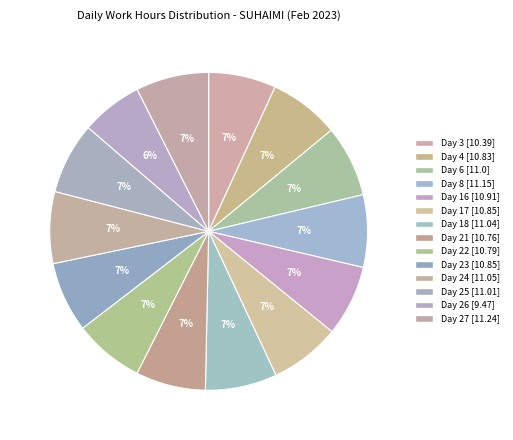

How many segments does this pie chart have?

14